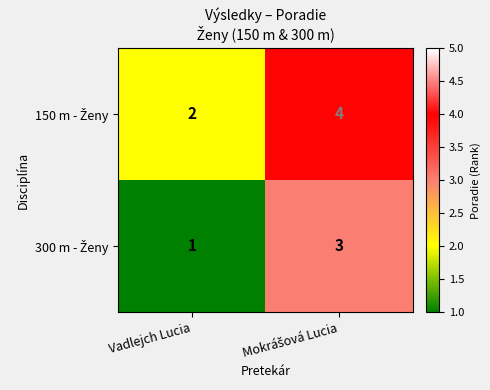

What is the total value across all series at Vadlejch Lucia?

3